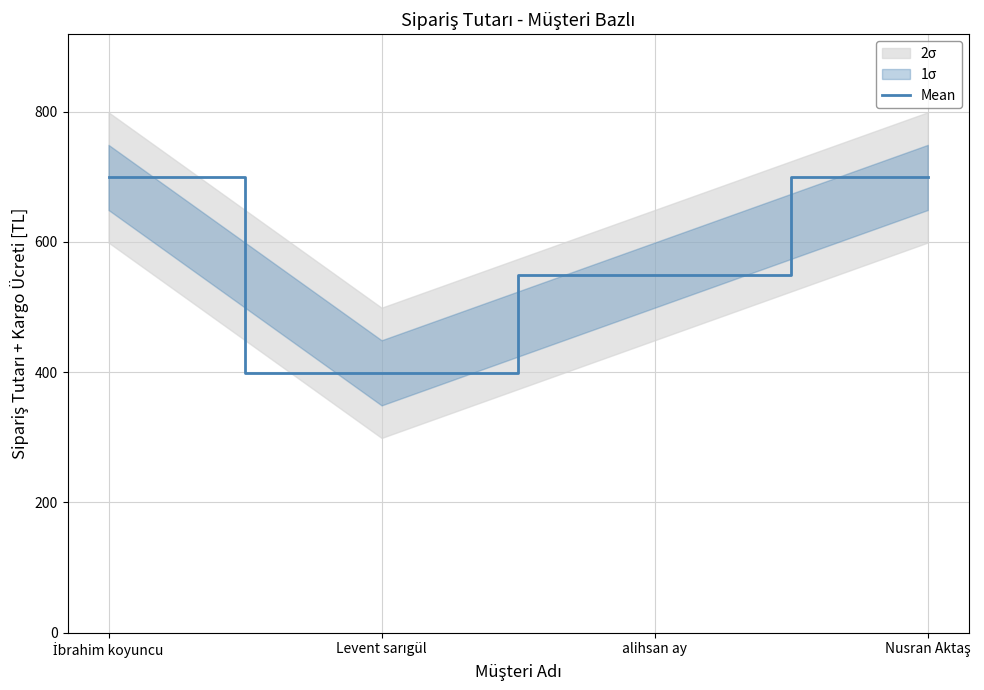

What position from the left is Levent sarıgül?

2